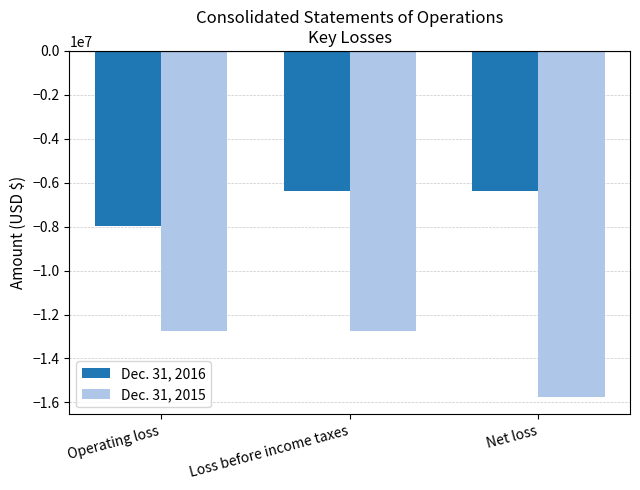

What is the smallest value displayed?

-15760323